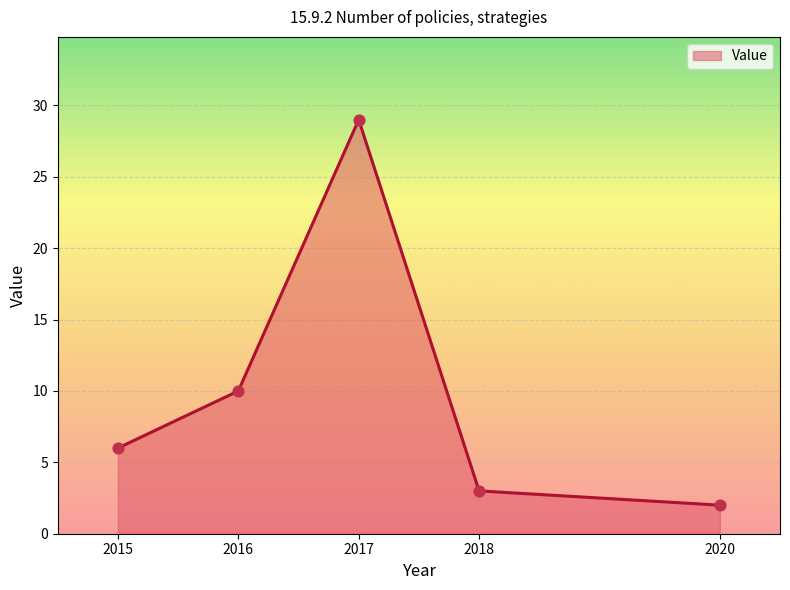

Approximately how many times larger is the value at 2018 compared to 2015?

0.5